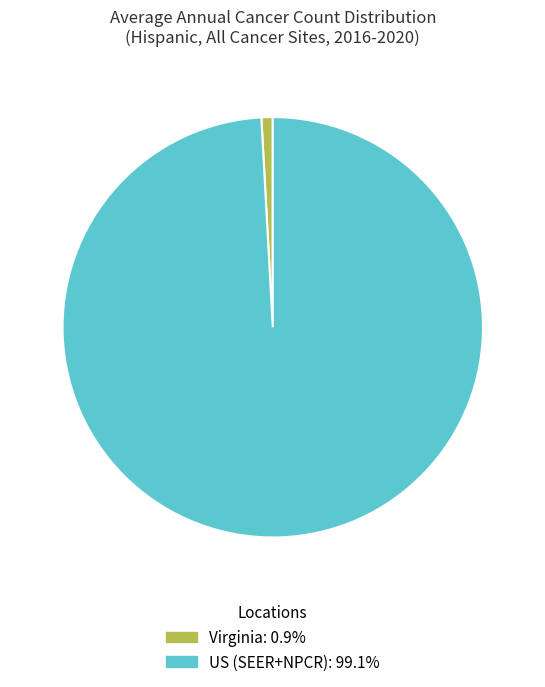

Is US (SEER+NPCR) the majority of the pie?

Yes